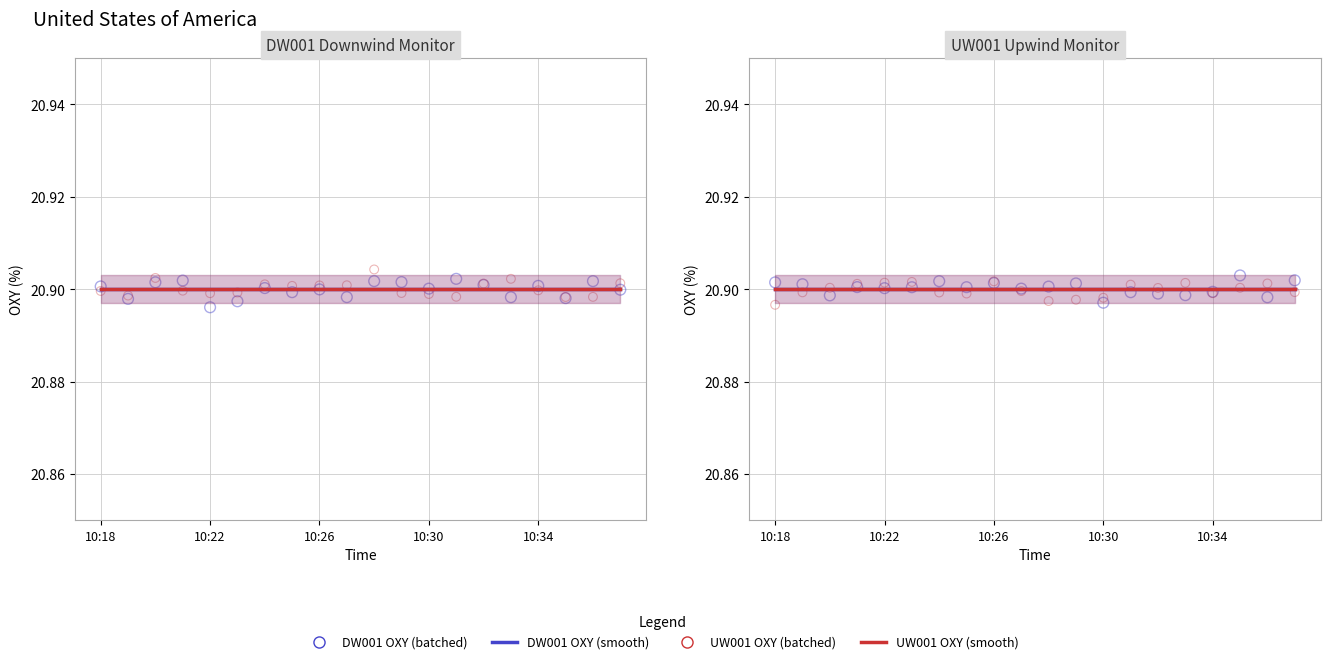

At how many categories does at least one series exceed 20?

20